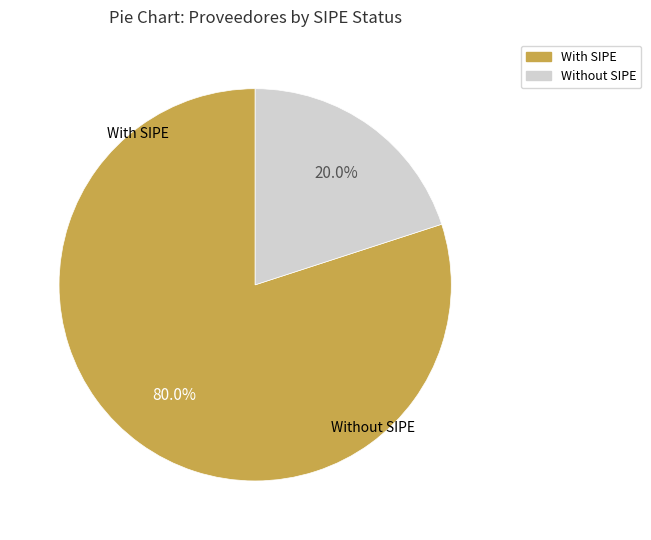

Is there any slice that represents more than half of the pie?

Yes